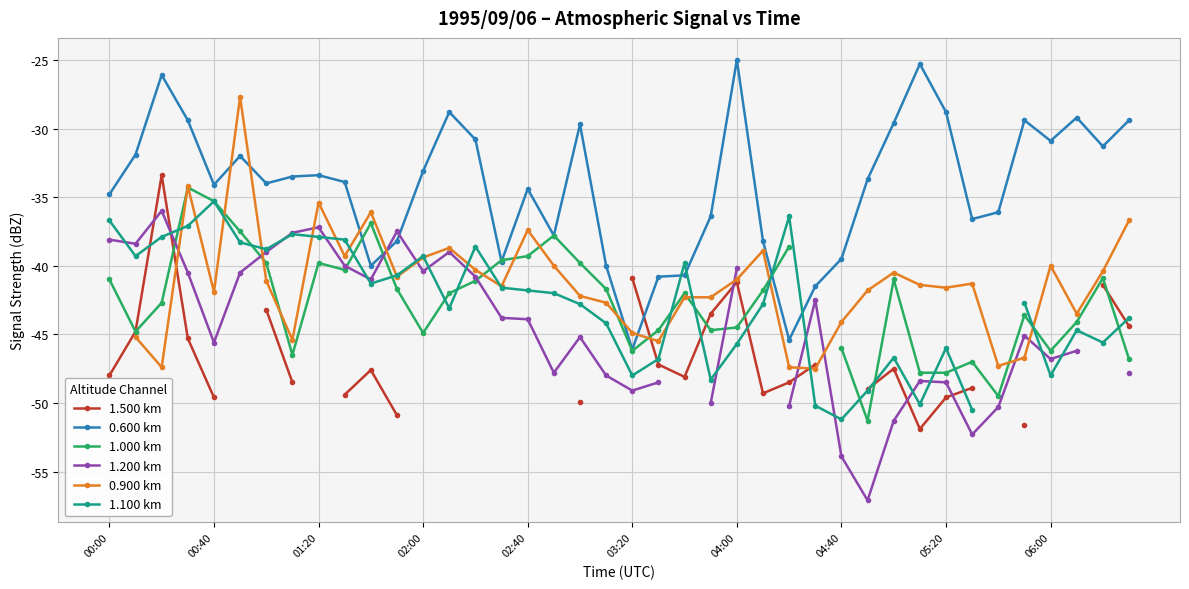

True or false: 0.900 km has a value of -14.3 at 33.

False